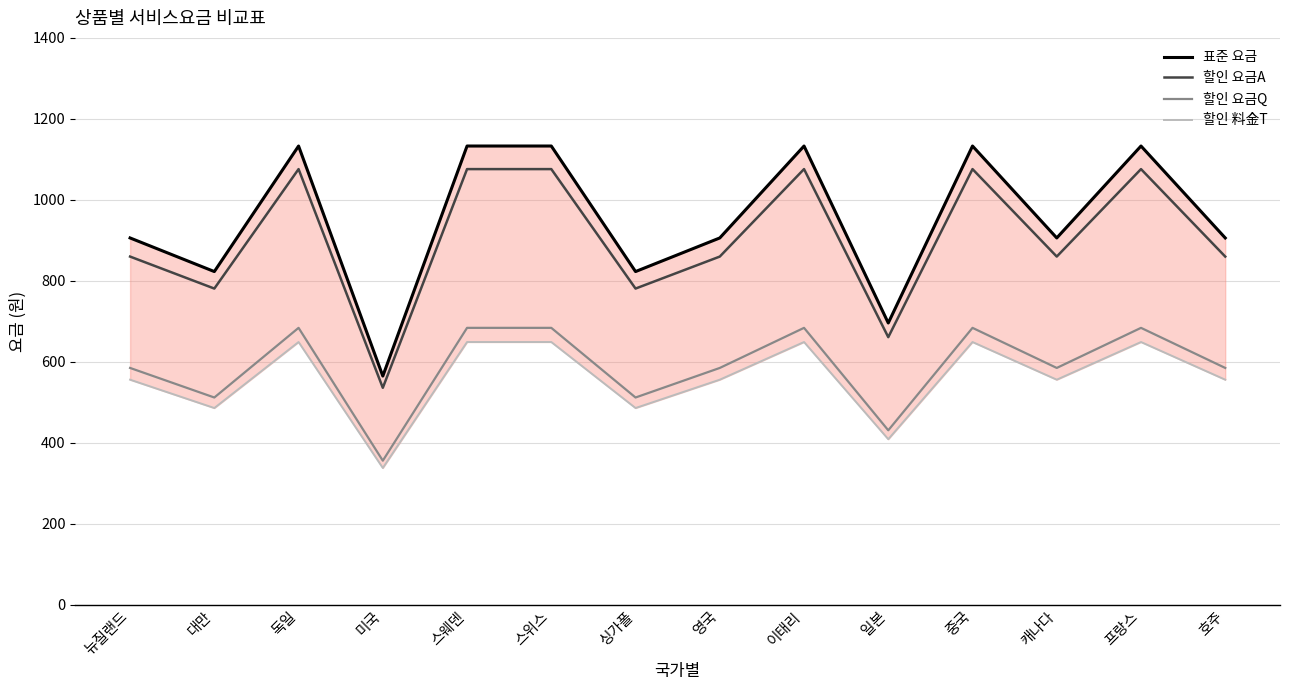

Reading right to left, extract all data points from this chart.

표준 요금: 호주=906	프랑스=1133	캐나다=906	중국=1133	일본=696	이태리=1133	영국=906	싱가폴=823	스위스=1133	스웨덴=1133	미국=565	독일=1133	대만=823	뉴질랜드=906
할인 요금A: 호주=860	프랑스=1076	캐나다=860	중국=1076	일본=661	이태리=1076	영국=860	싱가폴=781	스위스=1076	스웨덴=1076	미국=536	독일=1076	대만=781	뉴질랜드=860
할인 요금Q: 호주=585	프랑스=684	캐나다=585	중국=684	일본=431	이태리=684	영국=585	싱가폴=512	스위스=684	스웨덴=684	미국=356	독일=684	대만=512	뉴질랜드=585
할인 料金T: 호주=556	프랑스=649	캐나다=556	중국=649	일본=409	이태리=649	영국=556	싱가폴=486	스위스=649	스웨덴=649	미국=338	독일=649	대만=486	뉴질랜드=556